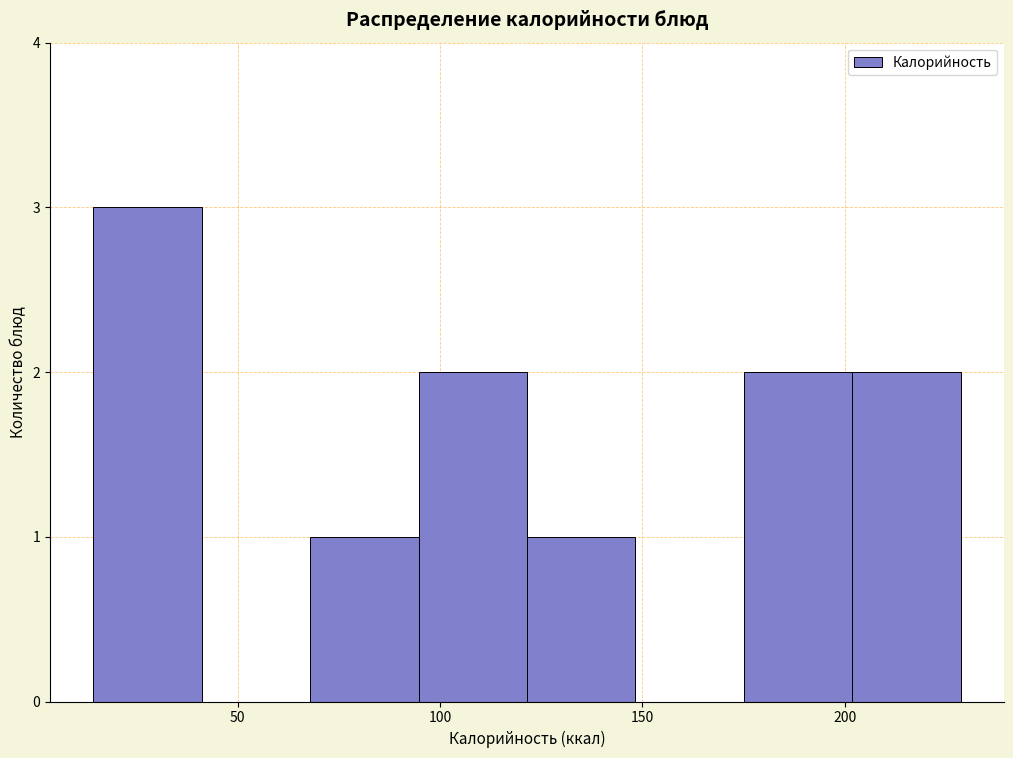

Reading left to right, transcribe this chart: for each bar, give the range it covers on the x-axis and its height. Neither the bar edges nor the heights are printed on the chart, so give them approximately, as read against the axes.

15 to 40: 3
40 to 70: 0
70 to 95: 1
95 to 120: 2
120 to 150: 1
150 to 175: 0
175 to 200: 2
200 to 230: 2